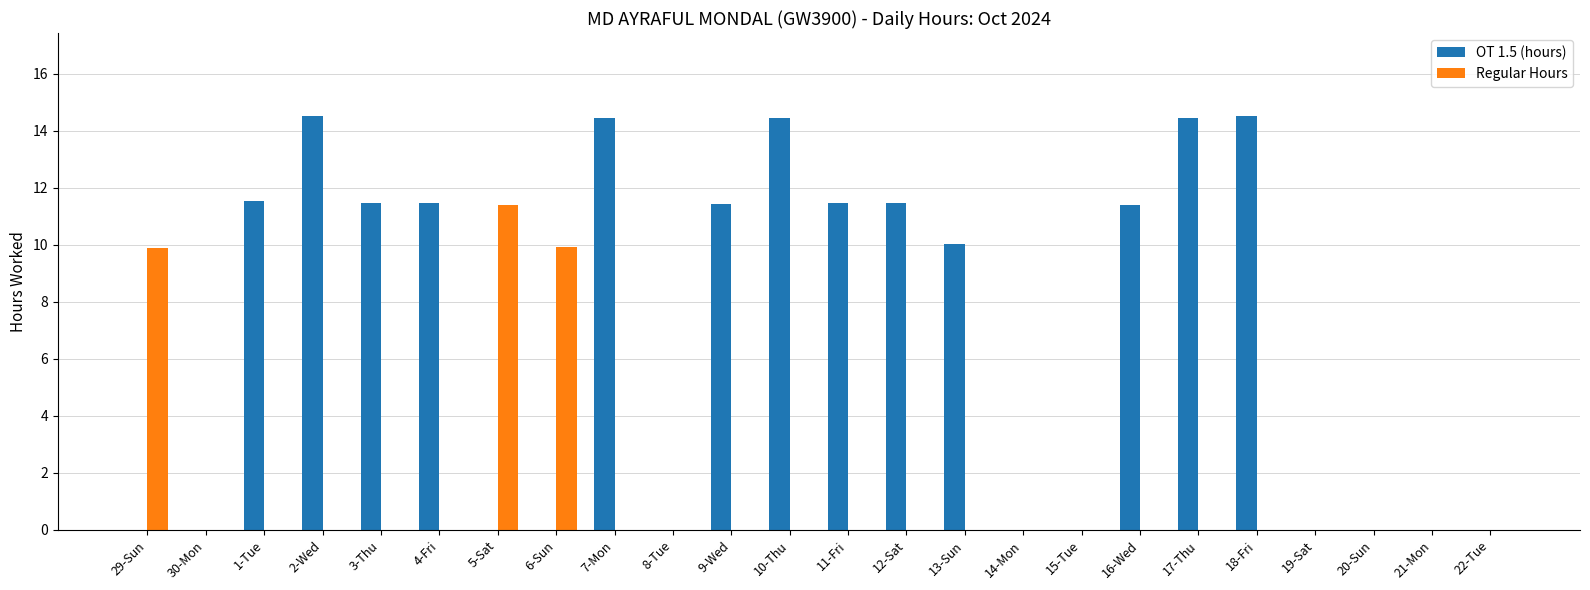

What is the average value of the OT 1.5 (hours) series?

6.8